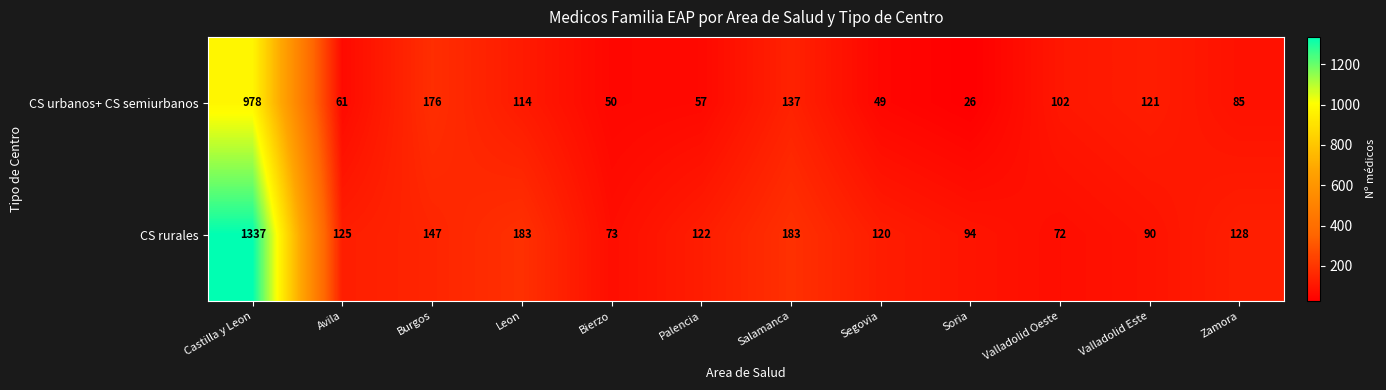

Which series has the largest total across all categories?

CS rurales